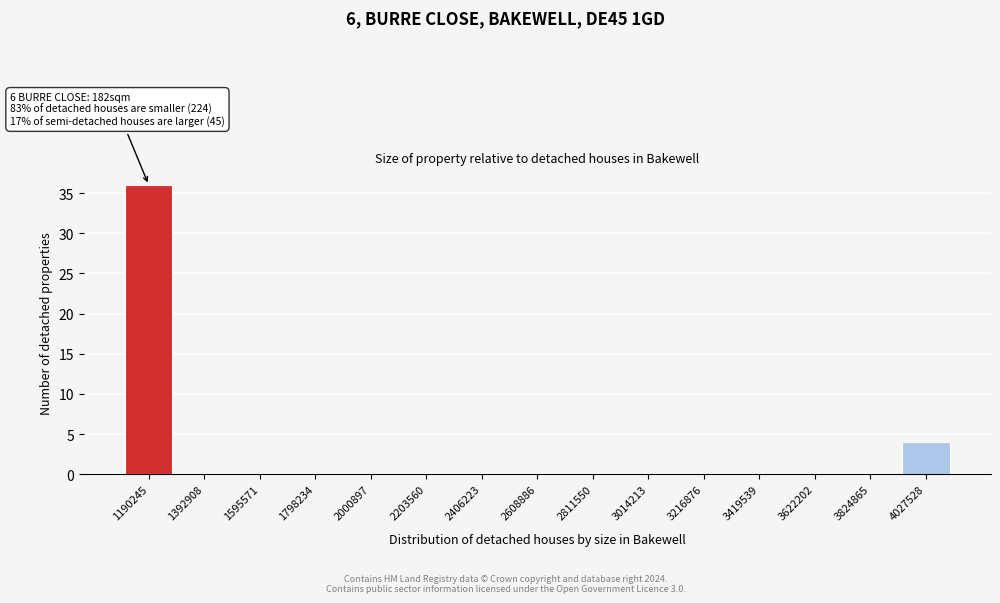

Reading right to left, transcribe all the data shown in this chart.

4027528=4	3824865=0	3622202=0	3419539=0	3216876=0	3014213=0	2811550=0	2608886=0	2406223=0	2203560=0	2000897=0	1798234=0	1595571=0	1392908=0	1190245=36